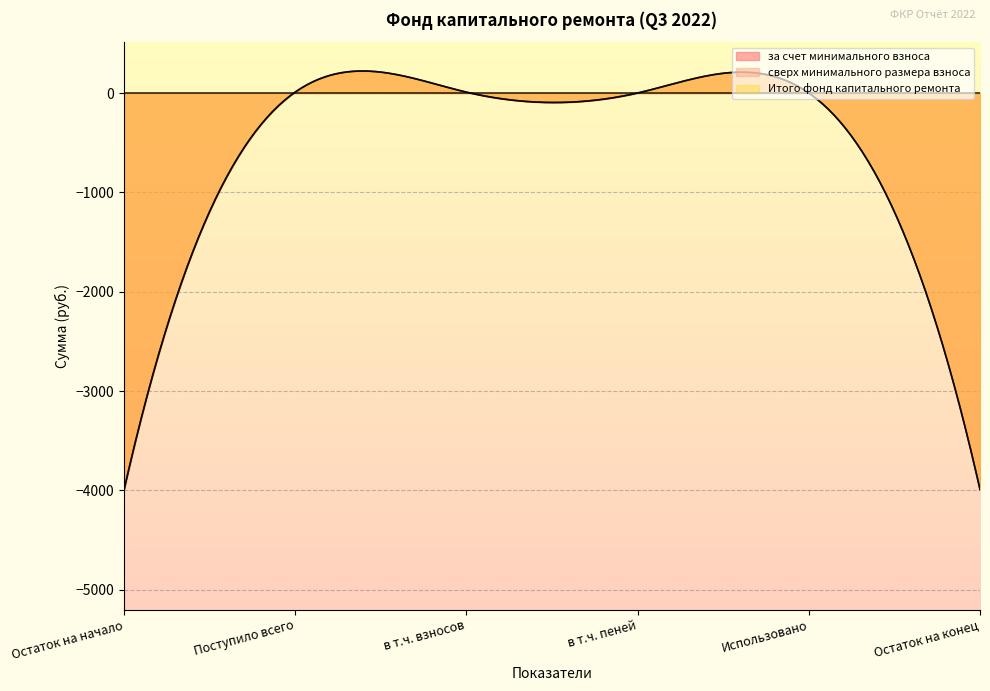

What is the minimum value shown in the chart?

-3998.5